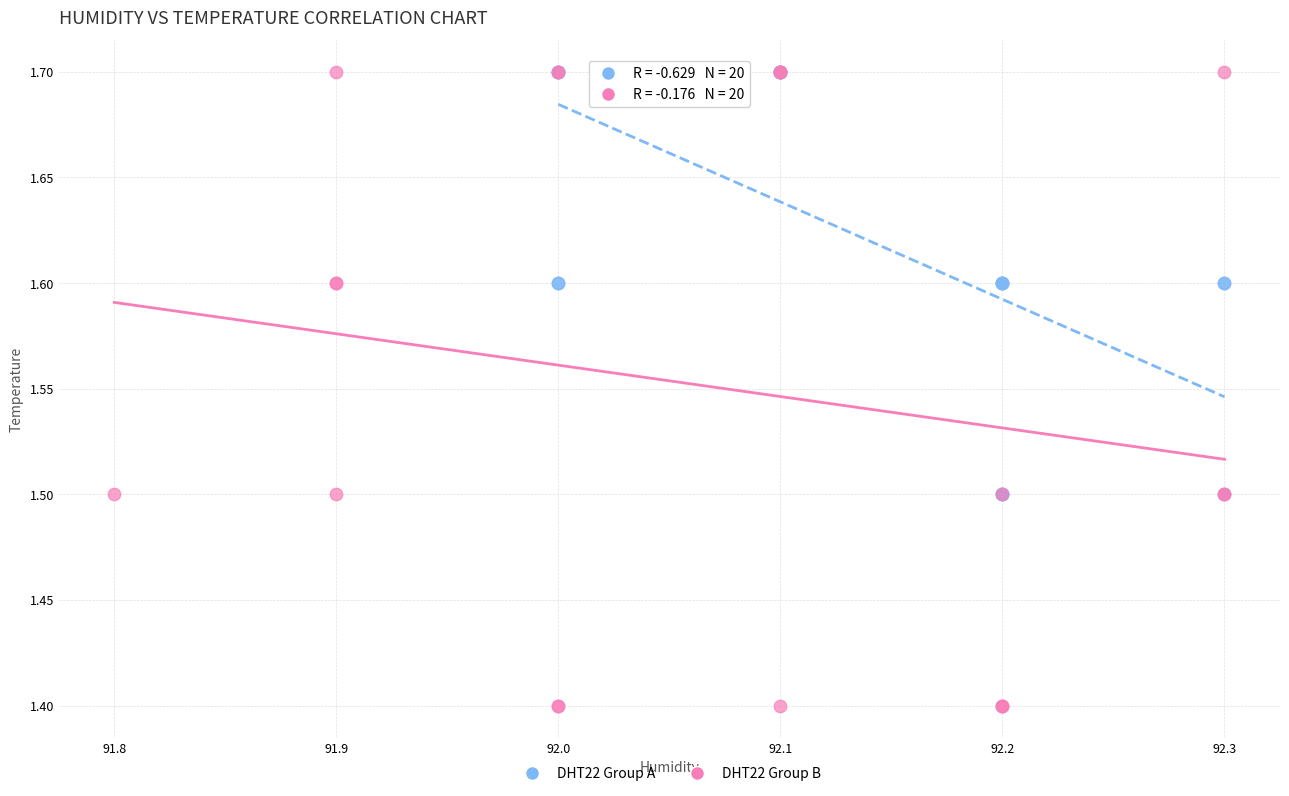

Which series has the largest Y range (max minus min)?

DHT22 Group B